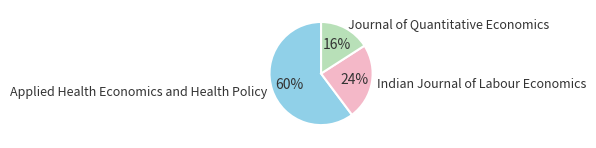

The Indian Journal of Labour Economics slice represents 24% of the pie. True or false?

True